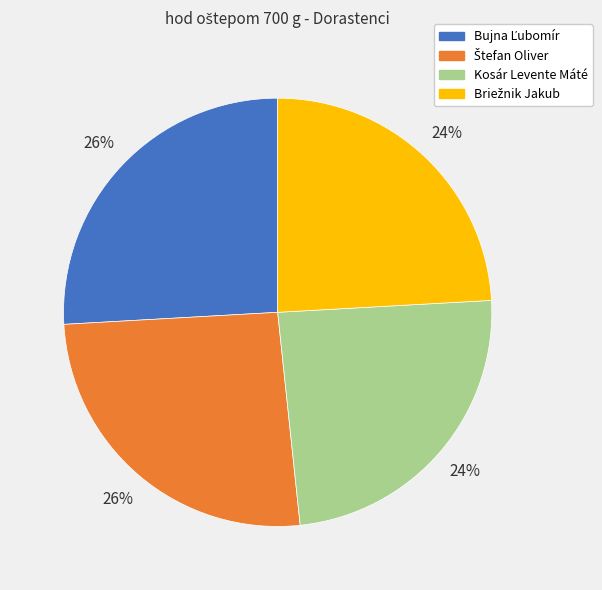

The Kosár Levente Máté slice represents 24% of the pie. True or false?

True